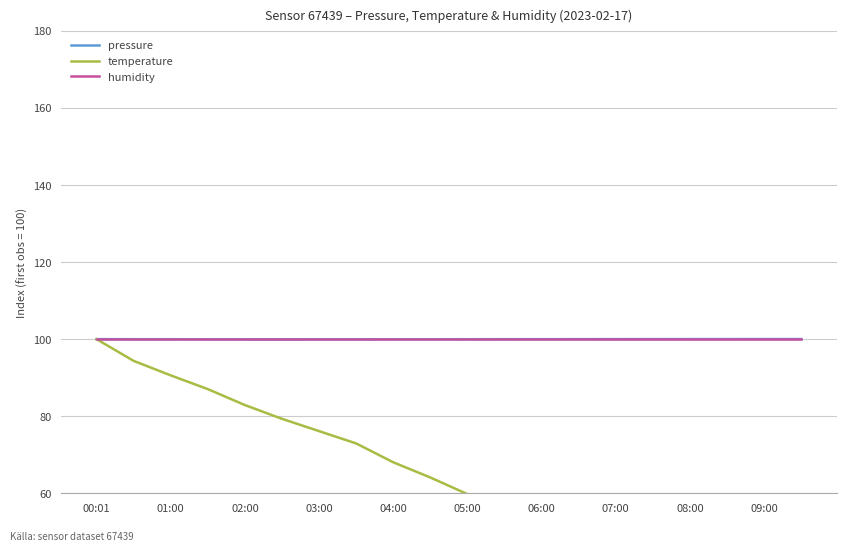

True or false: humidity has a value of 167.7 at 03:00.

False